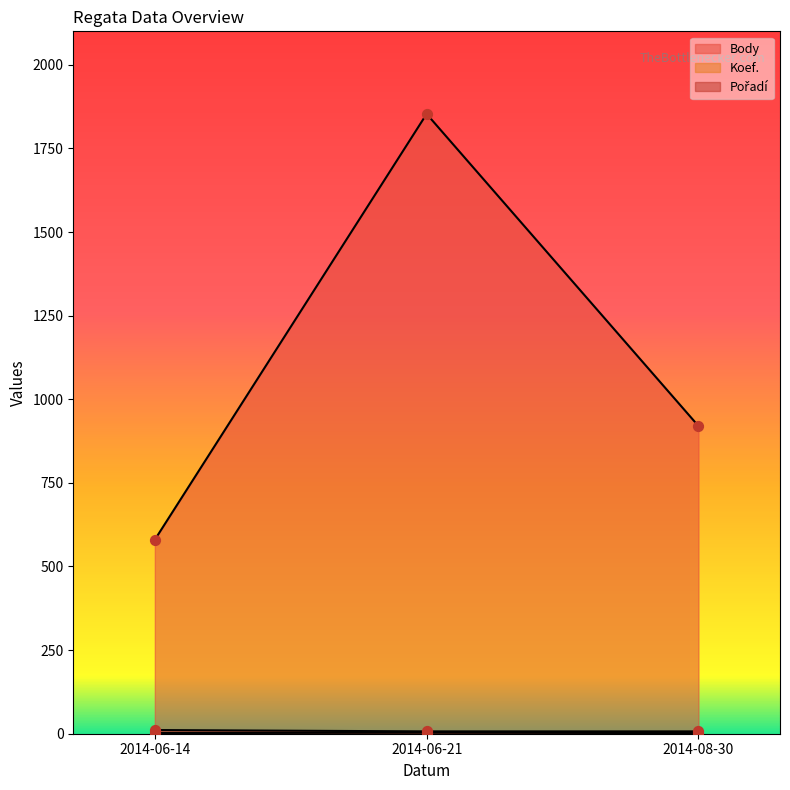

At how many categories does at least one series exceed 1136?

1